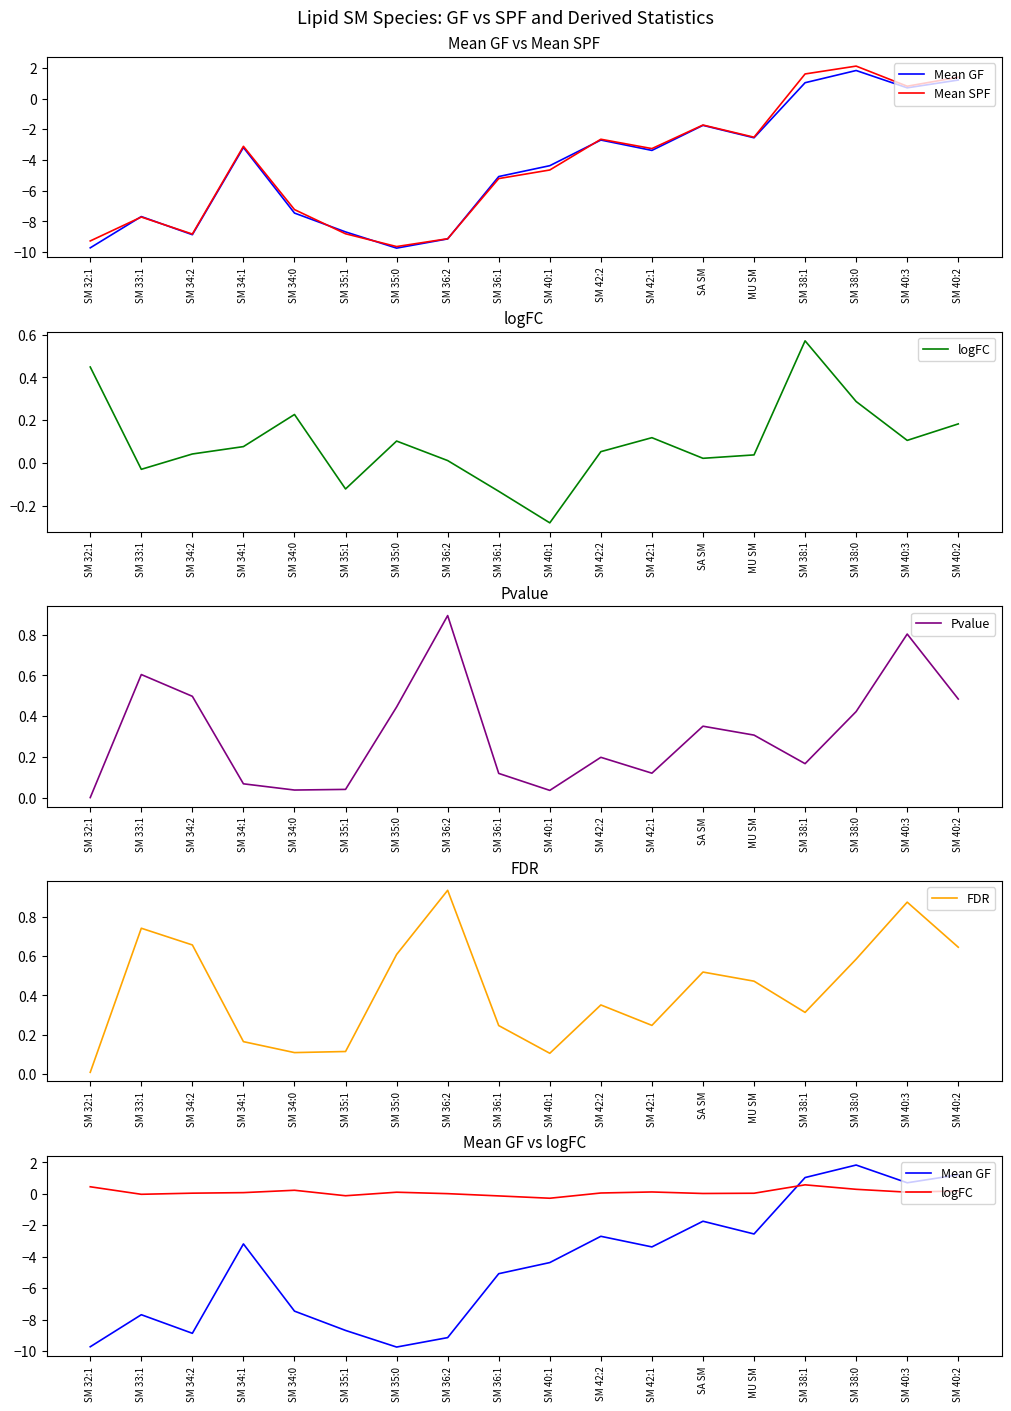

How many categories are shown in the chart?

18